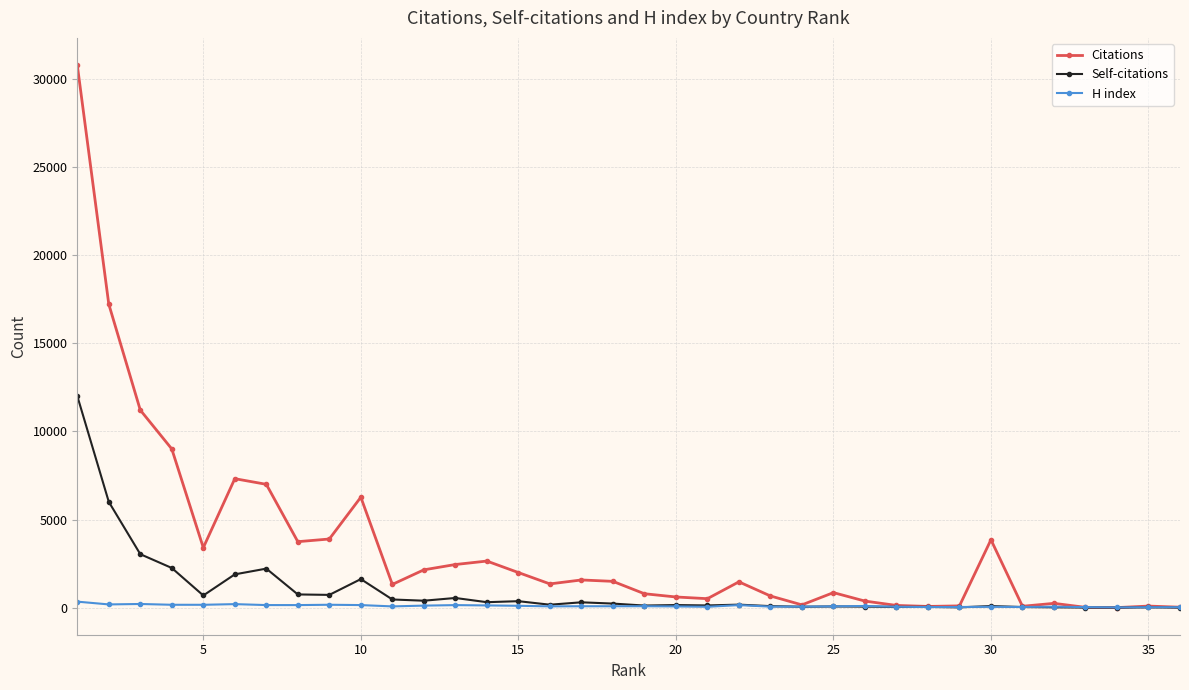

What is the maximum value for Citations?

30806